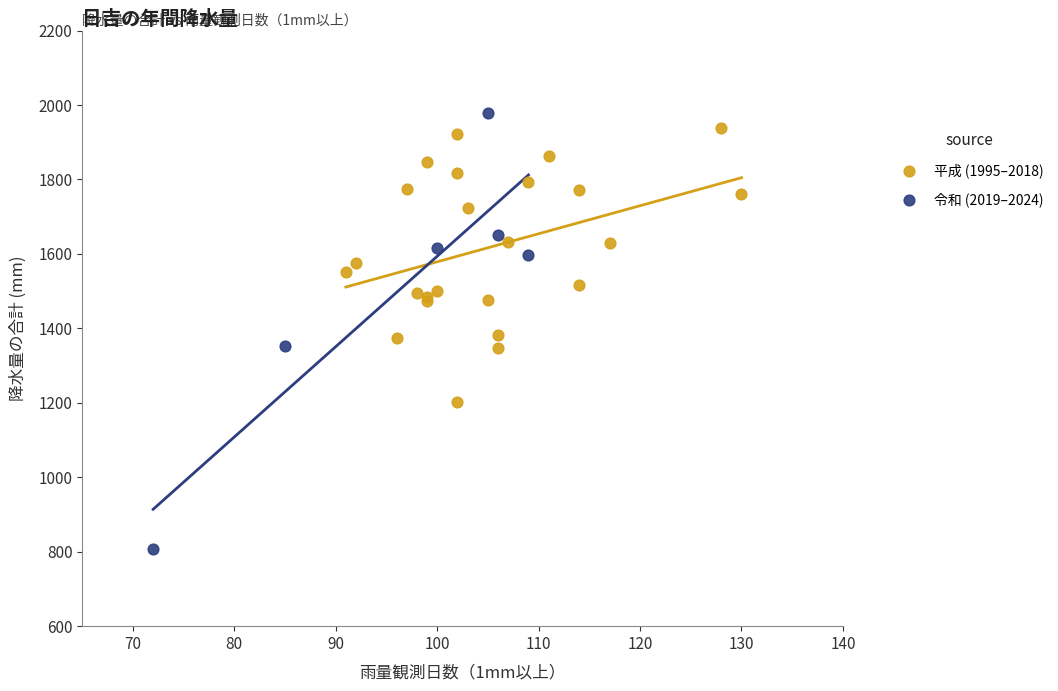

Which series has the largest Y range (max minus min)?

令和 (2019–2024)